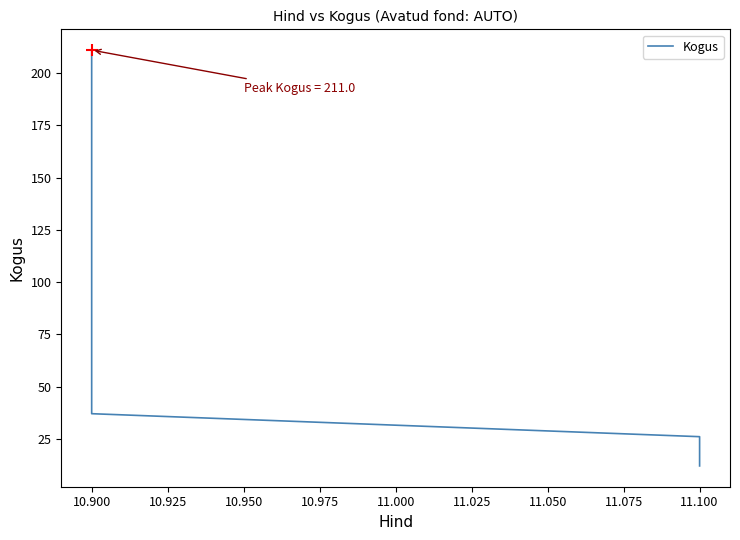

Where is the data nearest to the value 111?

10.900